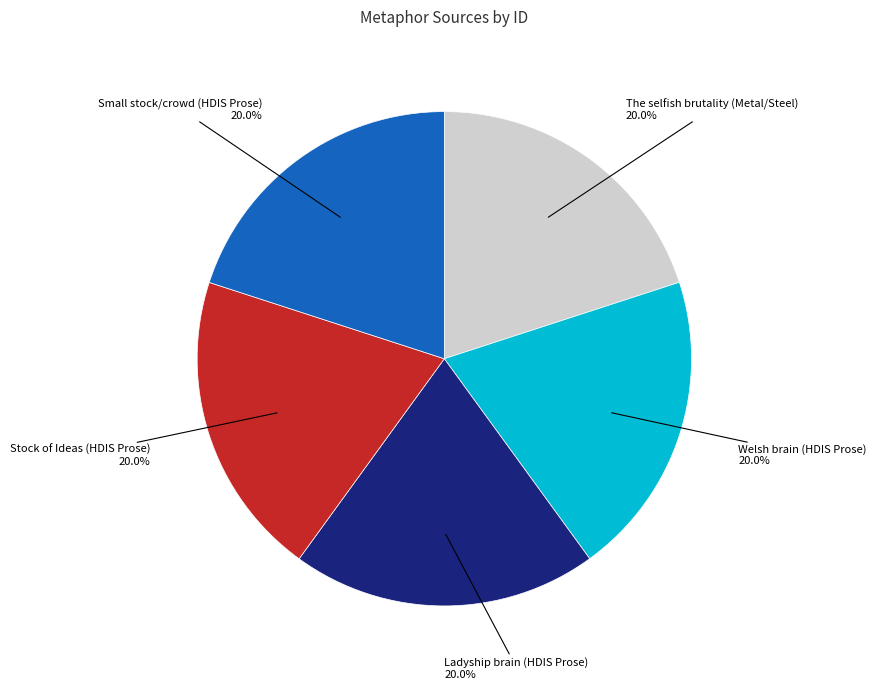

Does any single category account for the majority?

No